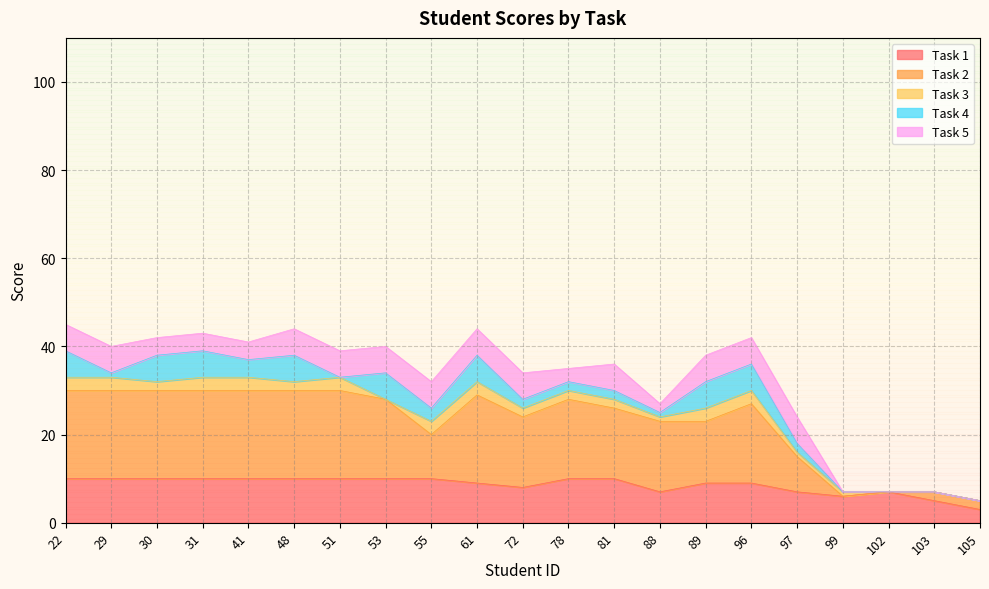

Is it true that Task 1 equals 5 at 103?

True